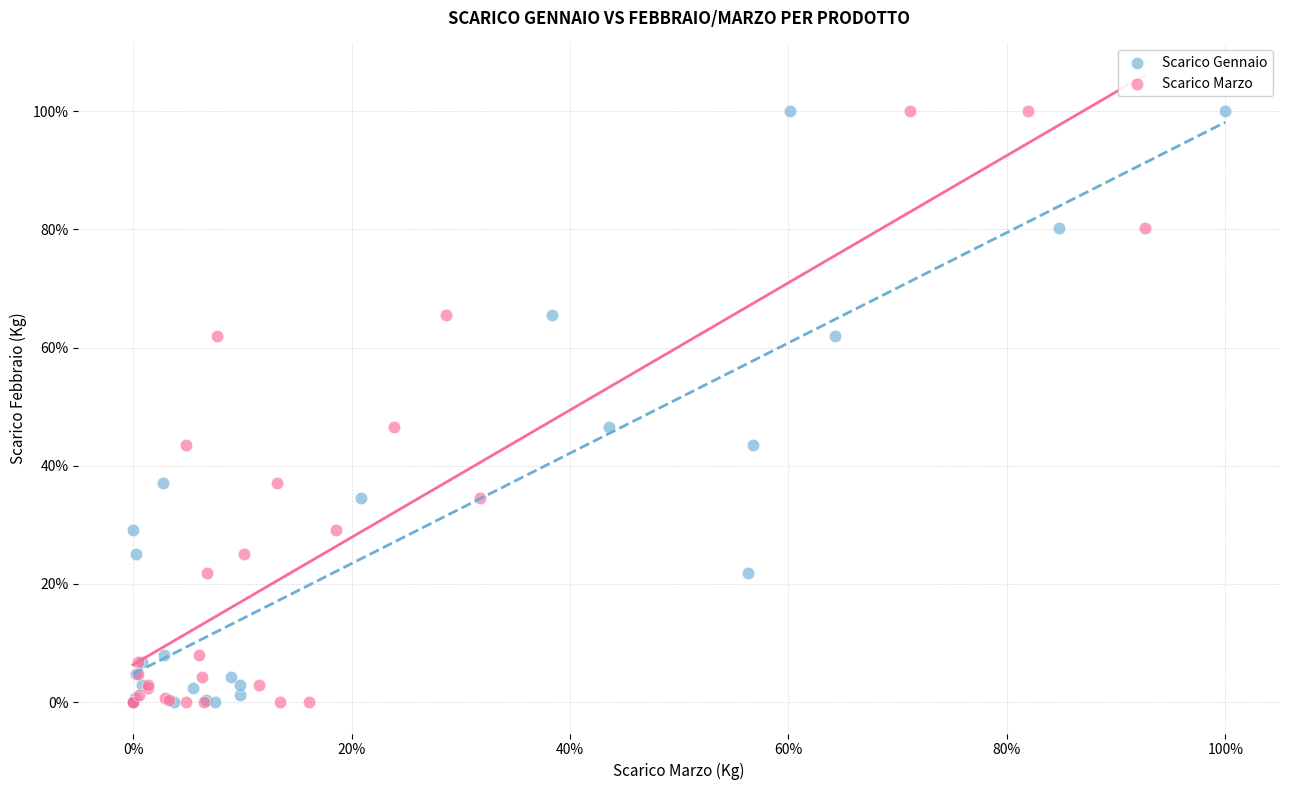

What are all the series names shown in the legend?

Scarico Gennaio, Scarico Marzo